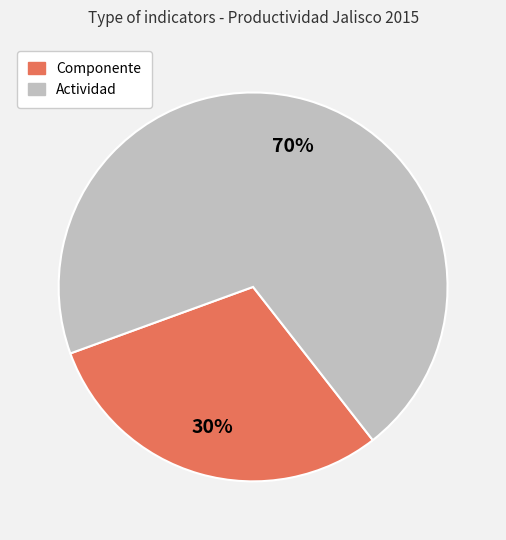

Which category accounts for the majority?

Actividad